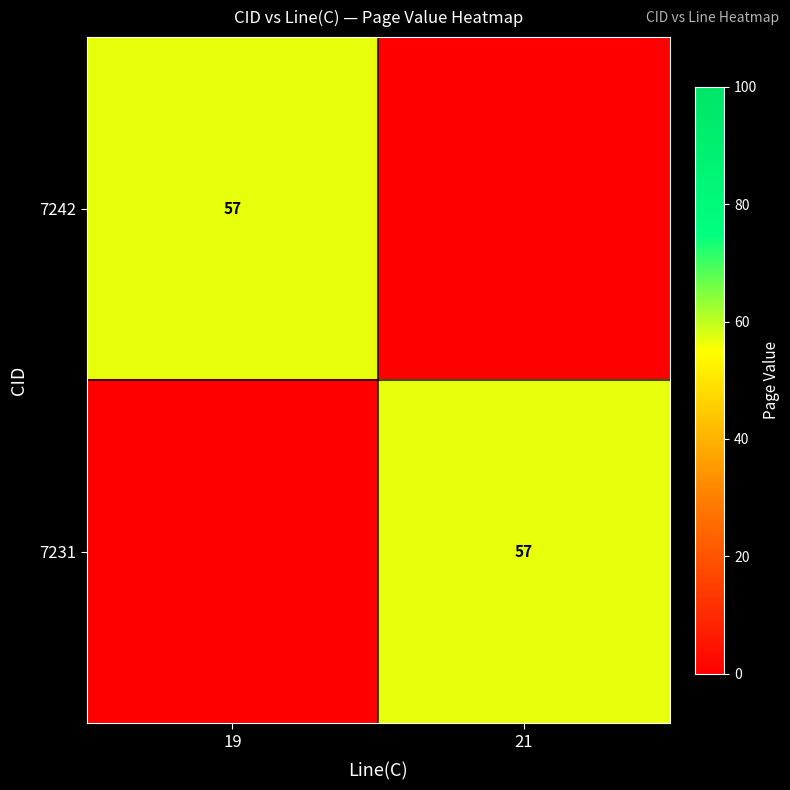

The 7231 series shows 83 at 21. True or false?

False